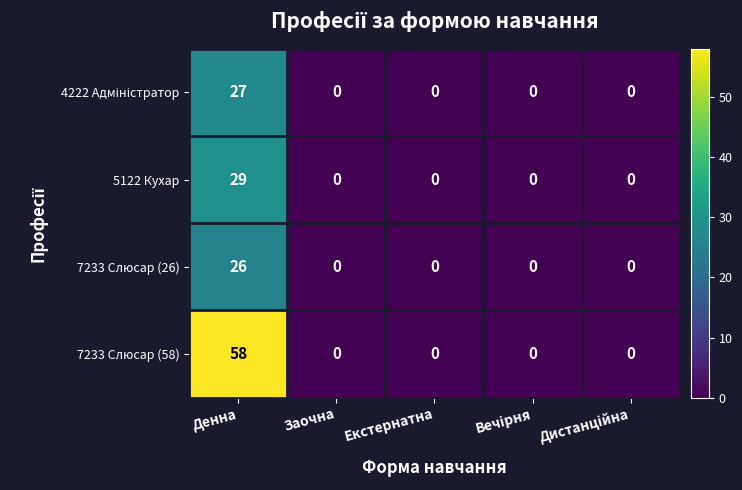

What is the average value of the 5122 Кухар series?

6